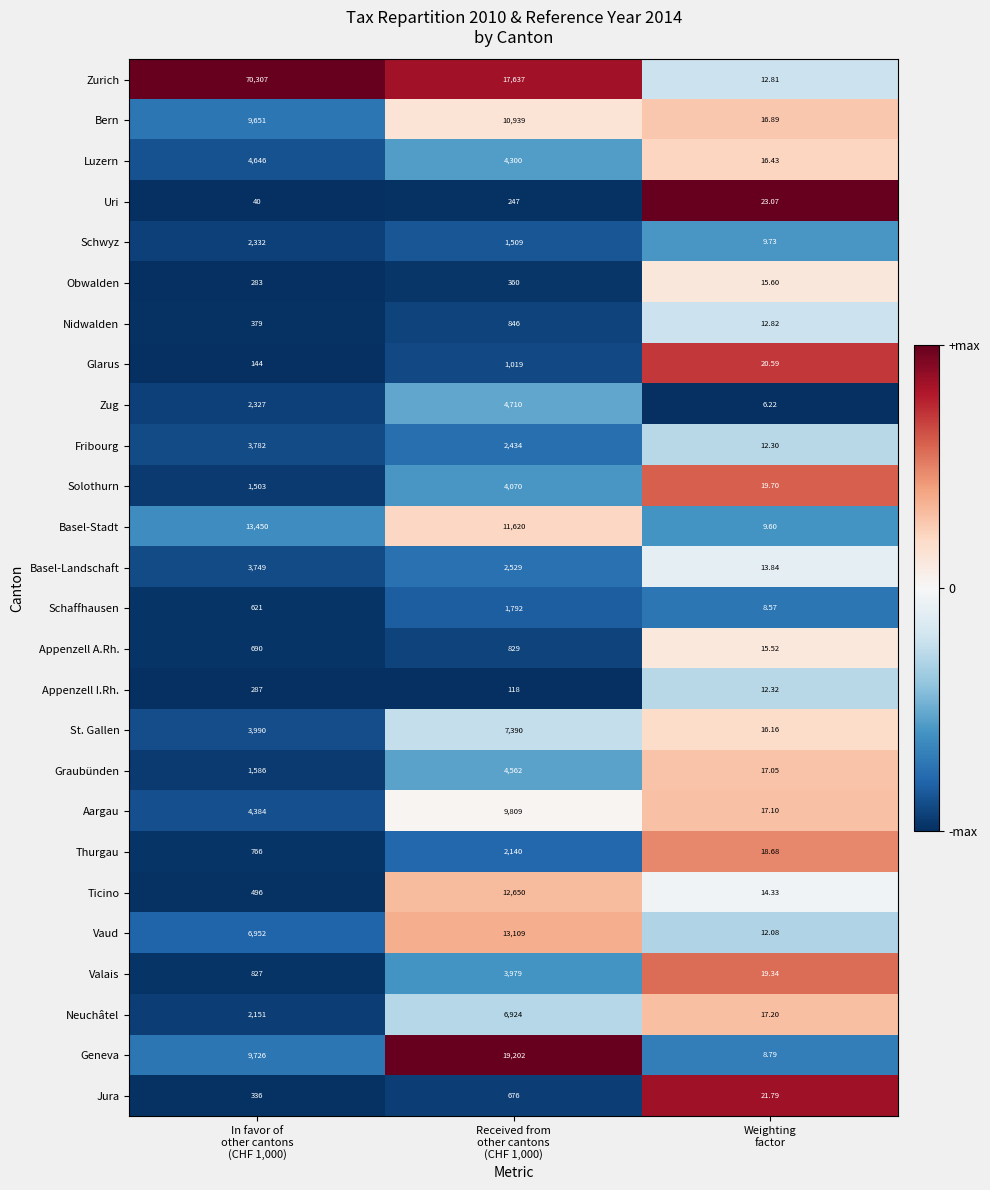

List the series in order of their peak value, highest first.

Zurich, Geneva, Basel-Stadt, Vaud, Ticino, Bern, Aargau, St. Gallen, Neuchâtel, Zug, Luzern, Graubünden, Solothurn, Valais, Fribourg, Basel-Landschaft, Schwyz, Thurgau, Schaffhausen, Glarus, Nidwalden, Appenzell A.Rh., Jura, Obwalden, Appenzell I.Rh., Uri